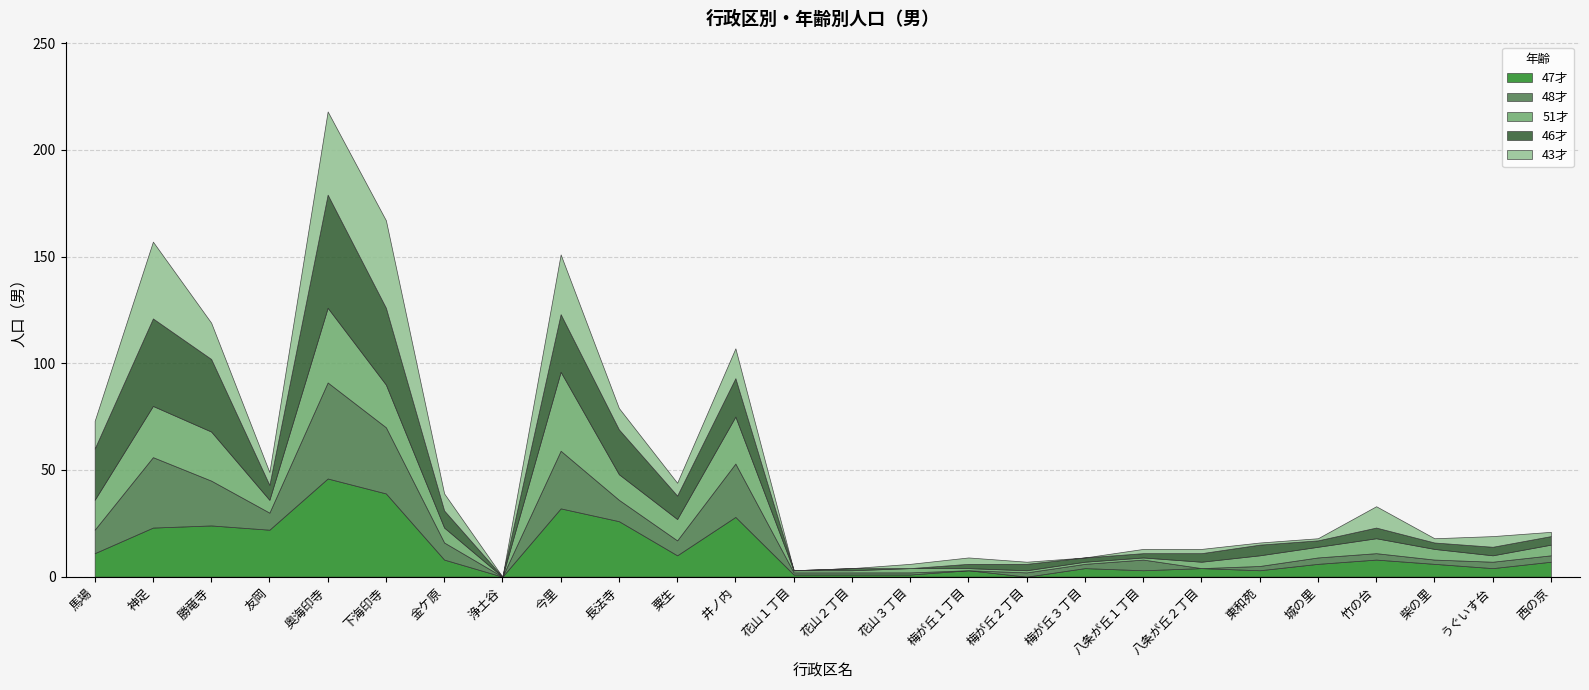

Between 金ケ原 and 西の京, which series saw the biggest shift?

43才